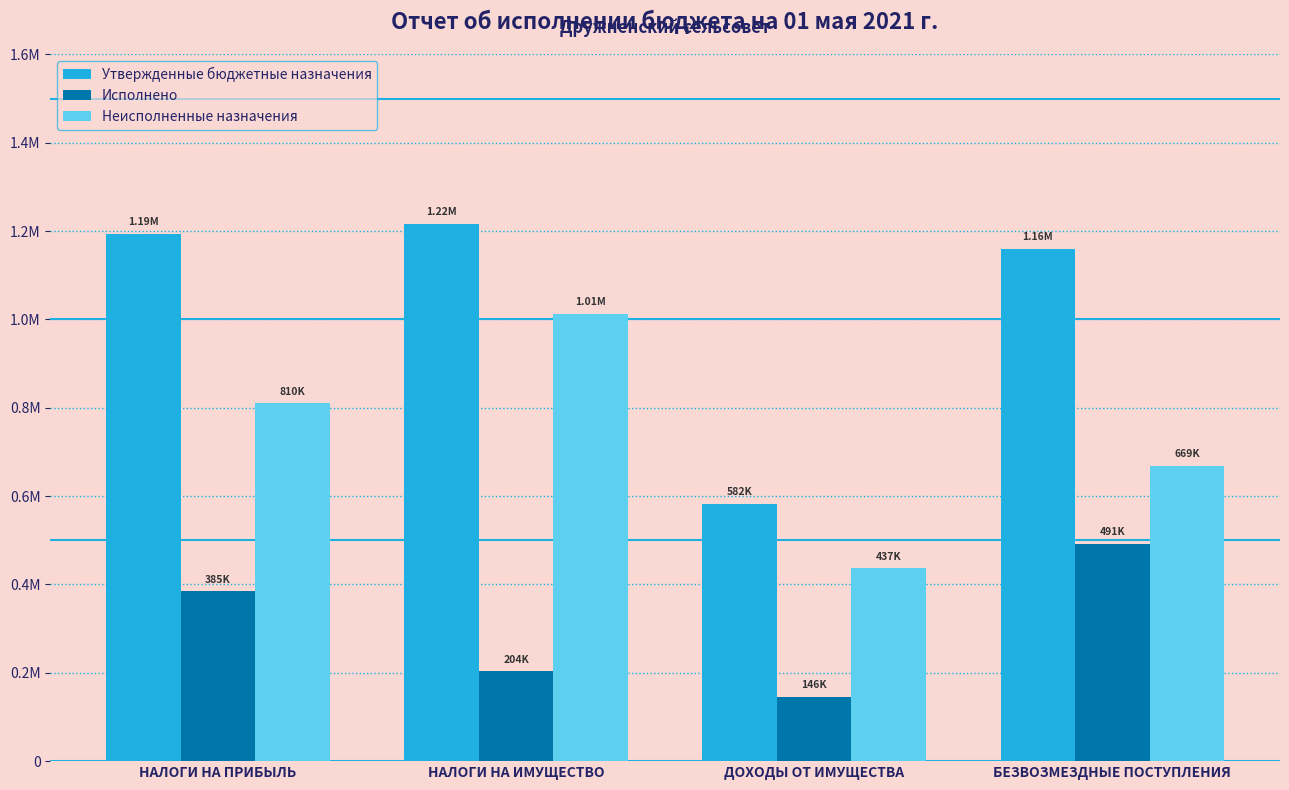

Reading left to right, list all the values displayed in this chart.

Утвержденные бюджетные назначения: НАЛОГИ НА ПРИБЫЛЬ=1194491.0	НАЛОГИ НА ИМУЩЕСТВО=1216613.0	ДОХОДЫ ОТ ИМУЩЕСТВА=582185.0	БЕЗВОЗМЕЗДНЫЕ ПОСТУПЛЕНИЯ=1159917.6
Исполнено: НАЛОГИ НА ПРИБЫЛЬ=384606.2	НАЛОГИ НА ИМУЩЕСТВО=203672.0	ДОХОДЫ ОТ ИМУЩЕСТВА=145546.2	БЕЗВОЗМЕЗДНЫЕ ПОСТУПЛЕНИЯ=491331.1
Неисполненные назначения: НАЛОГИ НА ПРИБЫЛЬ=809884.8	НАЛОГИ НА ИМУЩЕСТВО=1012941.0	ДОХОДЫ ОТ ИМУЩЕСТВА=436638.8	БЕЗВОЗМЕЗДНЫЕ ПОСТУПЛЕНИЯ=668586.5